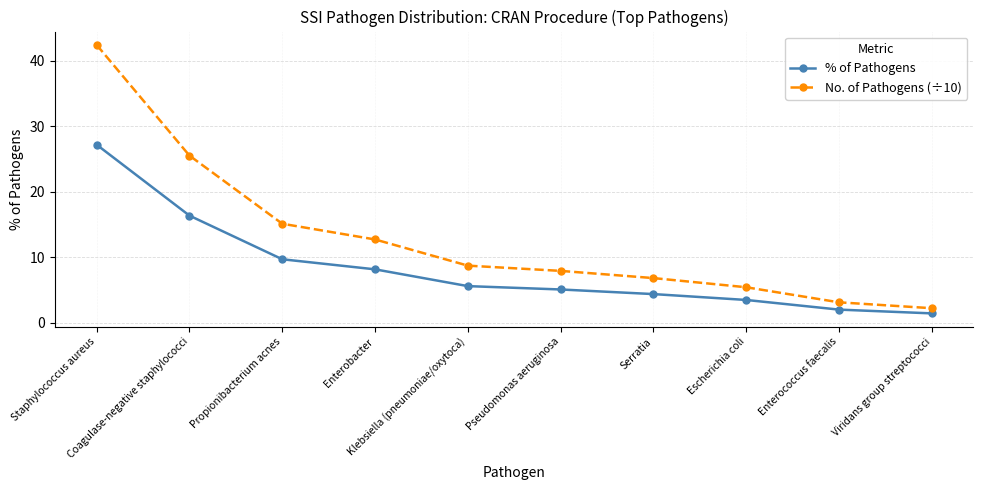

Reading left to right, list all the values displayed in this chart.

% of Pathogens: Staphylococcus aureus=27.2	Coagulase-negative staphylococci=16.3	Propionibacterium acnes=9.7	Enterobacter=8.1	Klebsiella (pneumoniae/oxytoca)=5.6	Pseudomonas aeruginosa=5.1	Serratia=4.4	Escherichia coli=3.5	Enterococcus faecalis=2.0	Viridans group streptococci=1.4
No. of Pathogens (÷10): Staphylococcus aureus=42.4	Coagulase-negative staphylococci=25.5	Propionibacterium acnes=15.1	Enterobacter=12.7	Klebsiella (pneumoniae/oxytoca)=8.7	Pseudomonas aeruginosa=7.9	Serratia=6.8	Escherichia coli=5.4	Enterococcus faecalis=3.1	Viridans group streptococci=2.2